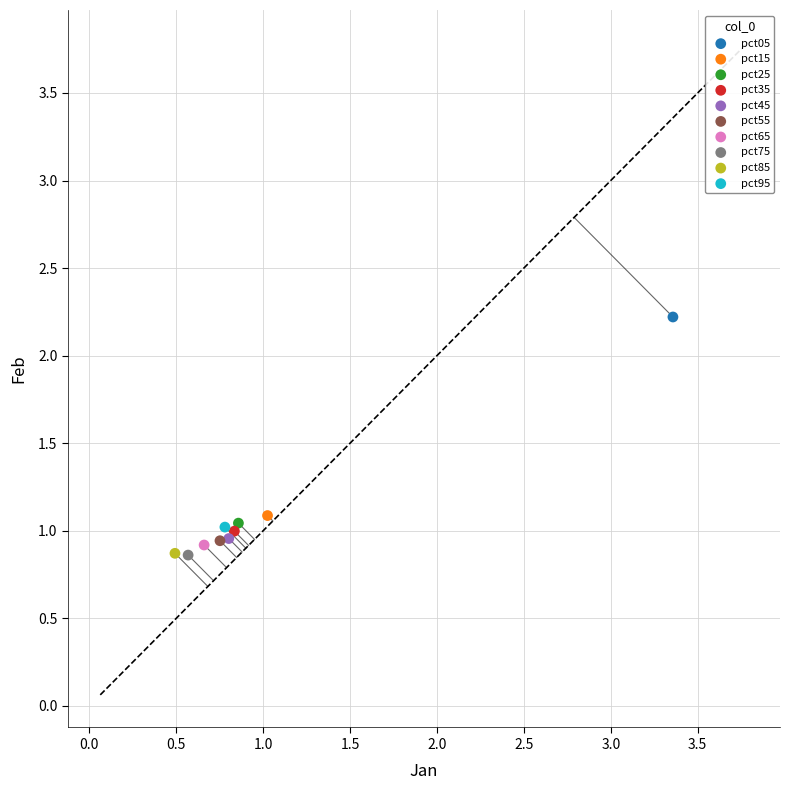

Which series reaches the maximum Y coordinate?

pct05